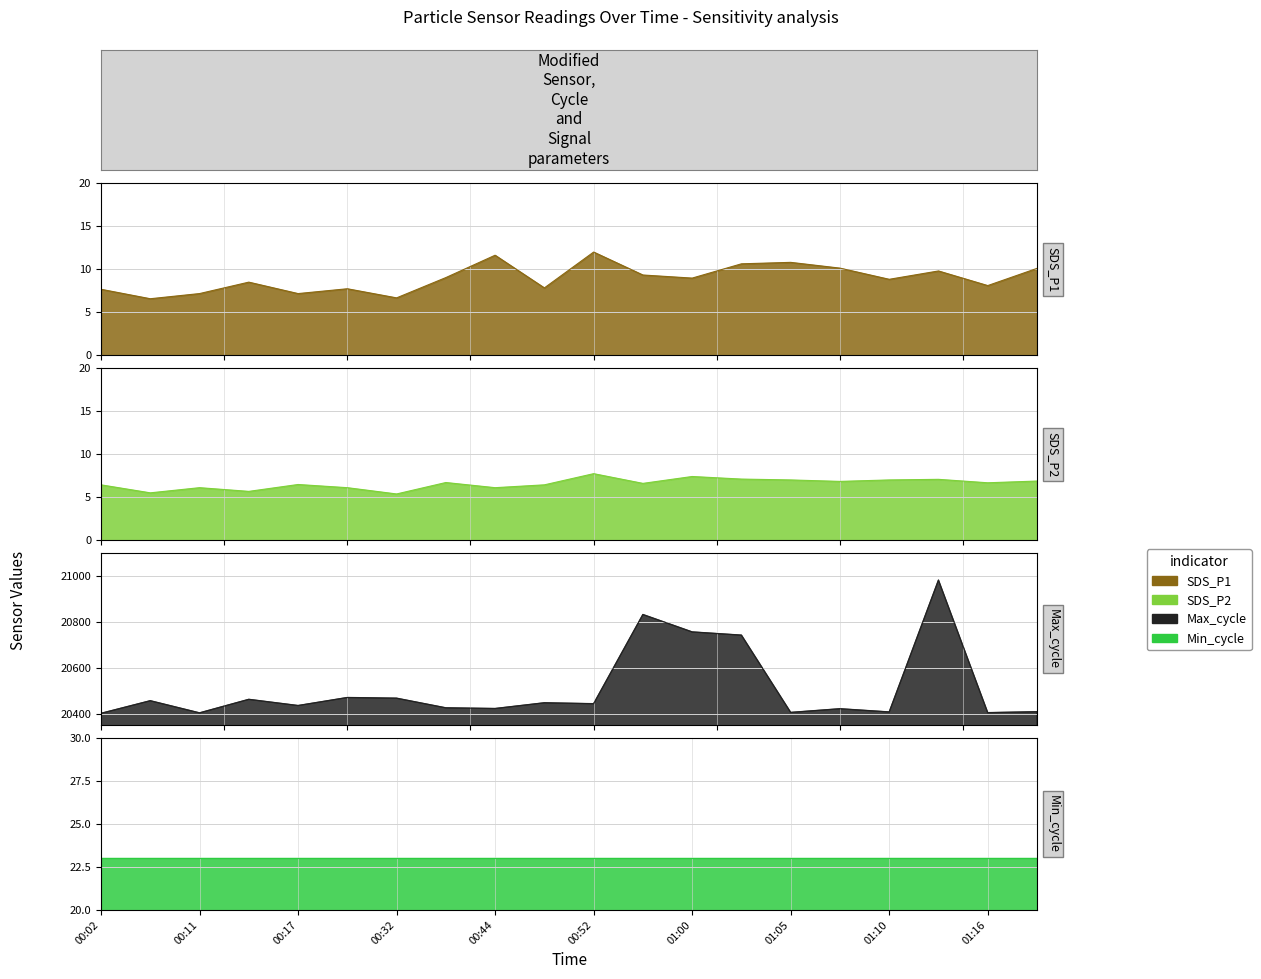

What is the spread (max minus min) of values at 00:14?

20456.3